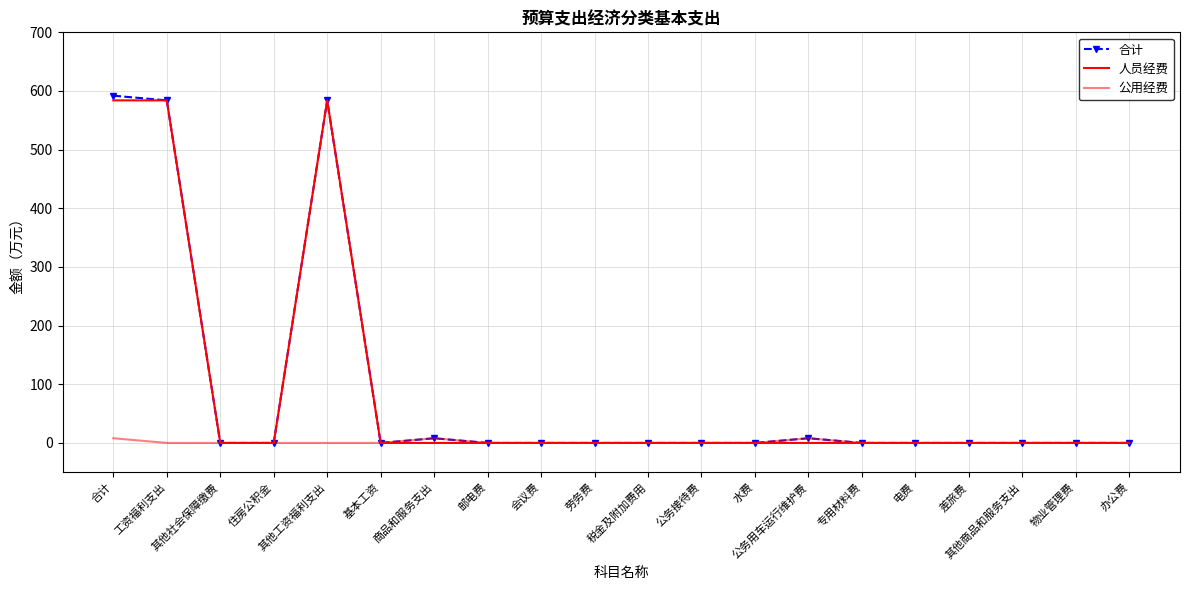

How many categories are shown in the chart?

20